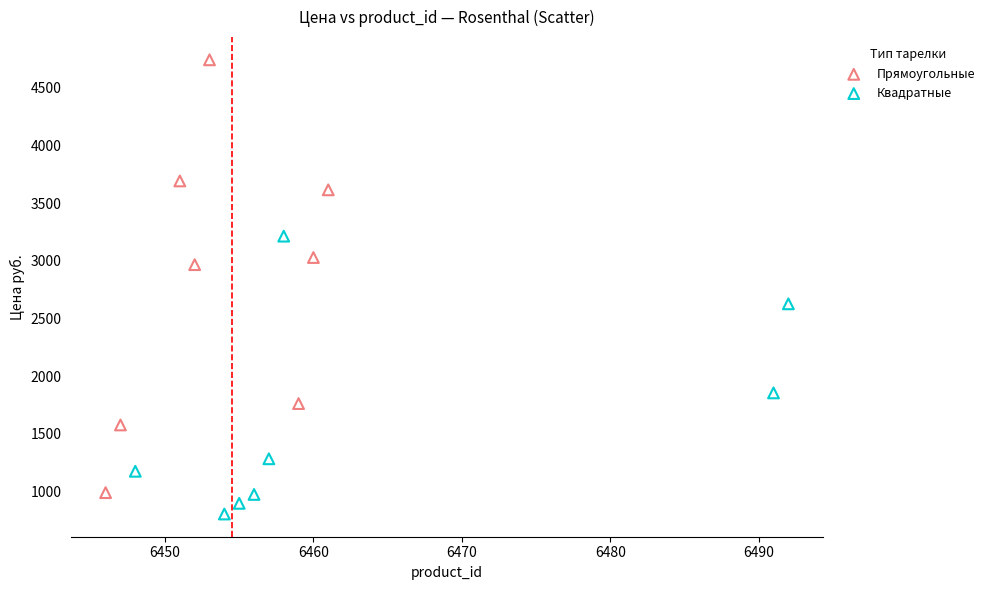

Which series reaches the minimum Y coordinate?

Квадратные